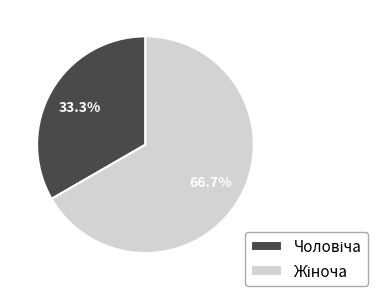

To the nearest percent, what is the difference between the largest and smallest slice percentages?

33%